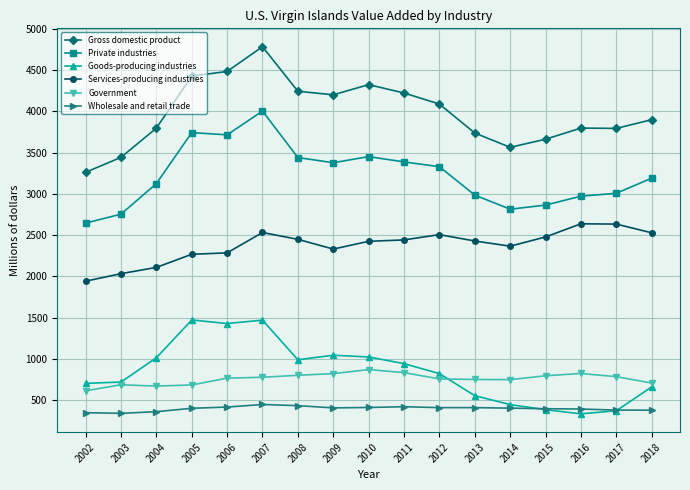

How many lines are shown in the chart?

6